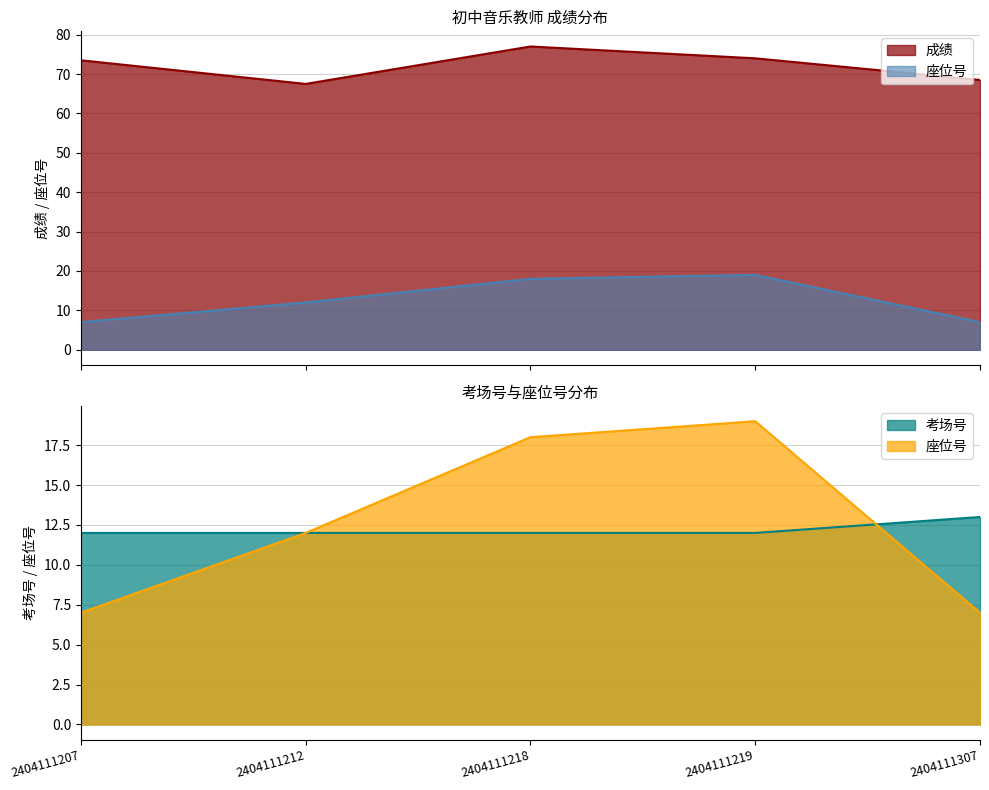

At which category does 成绩 reach its first local valley?

2404111212